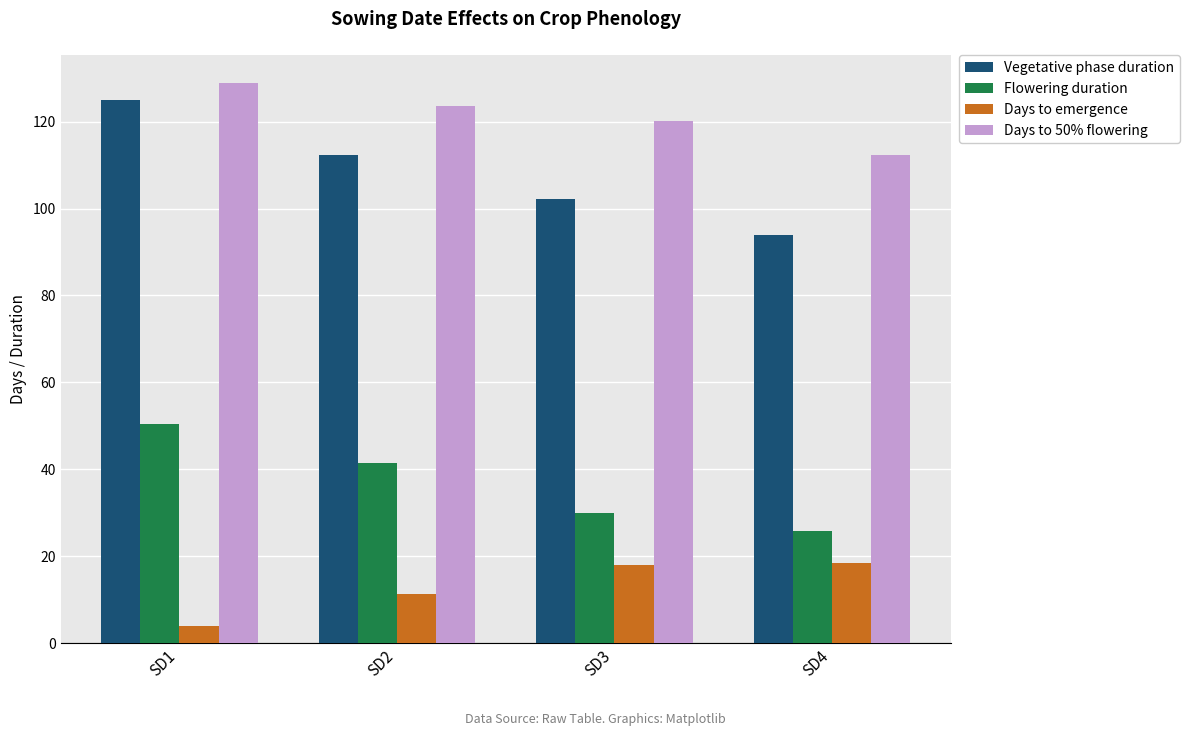

Is it true that Days to emergence equals 9.2 at SD3?

False